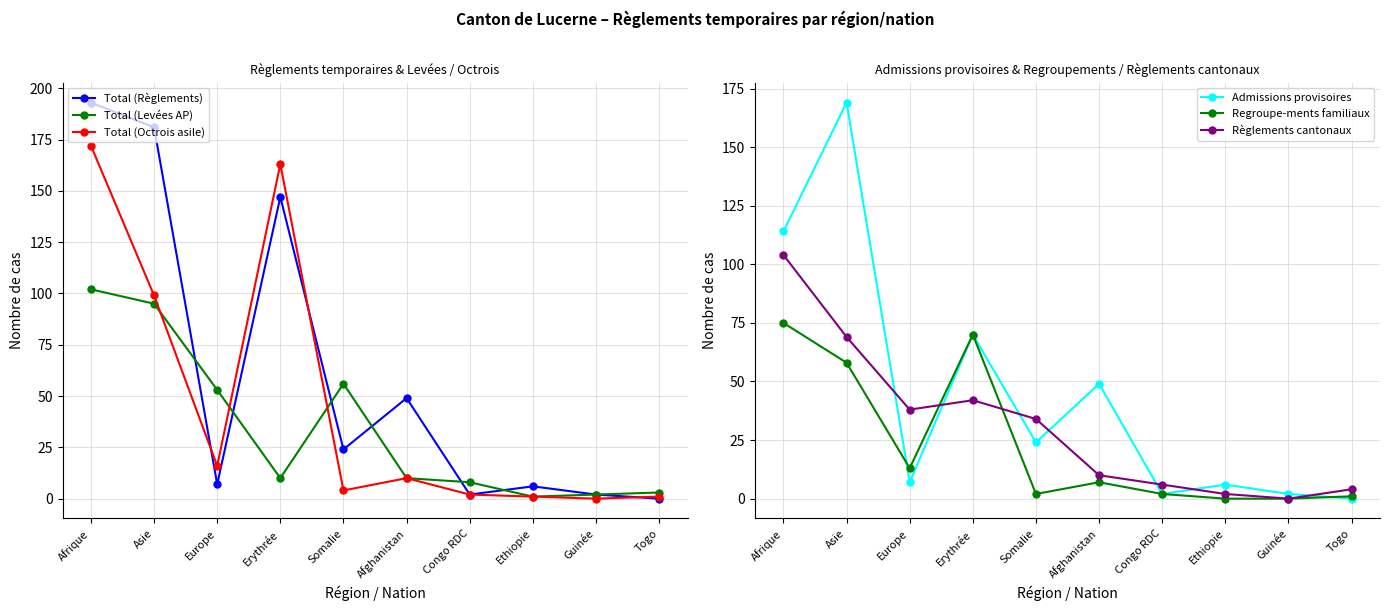

The value of Total (Levées AP) at Somalie is 56. True or false?

True